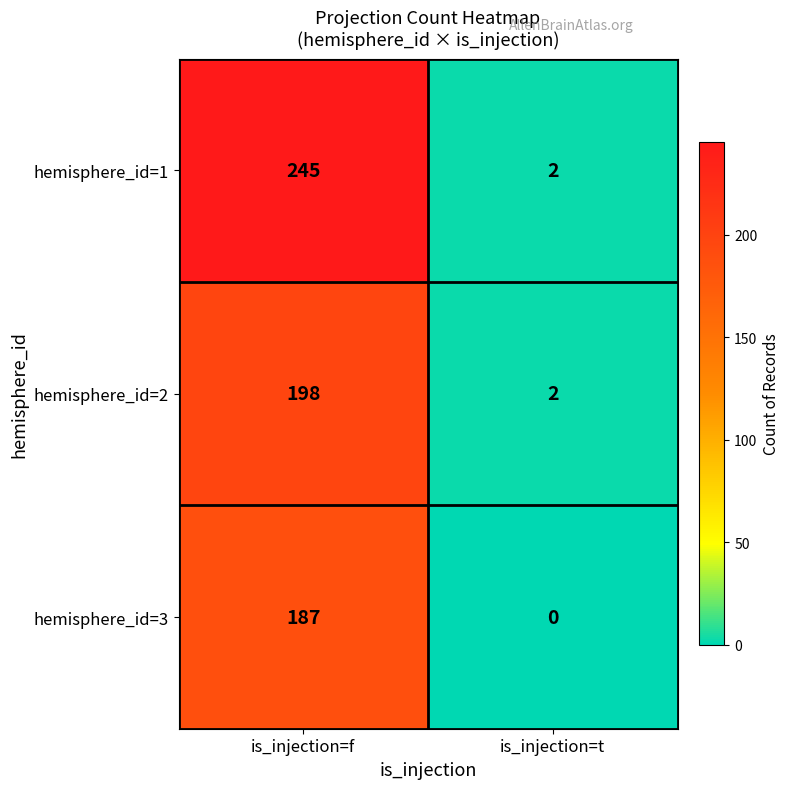

What is the difference between the highest and lowest values at is_injection=t?

2